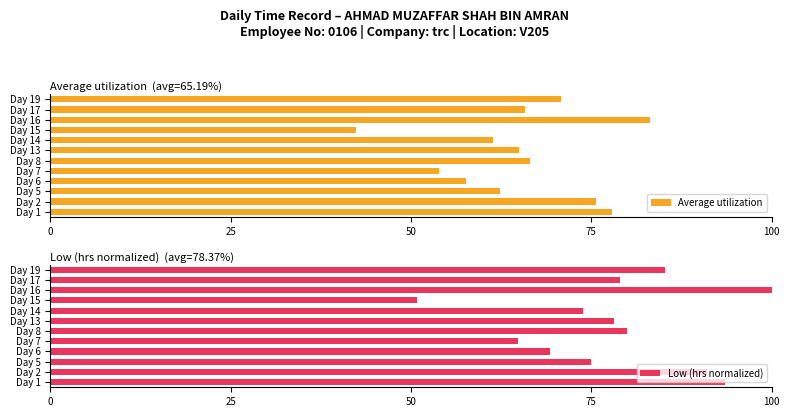

Reading left to right, extract all data points from this chart.

Average utilization: 77.8	75.7	62.3	57.6	53.9	66.5	65.0	61.4	42.3	83.2	65.7	70.8
Low (hrs normalized): 93.6	91.0	74.9	69.2	64.9	80.0	78.1	73.8	50.9	100.0	79.0	85.1